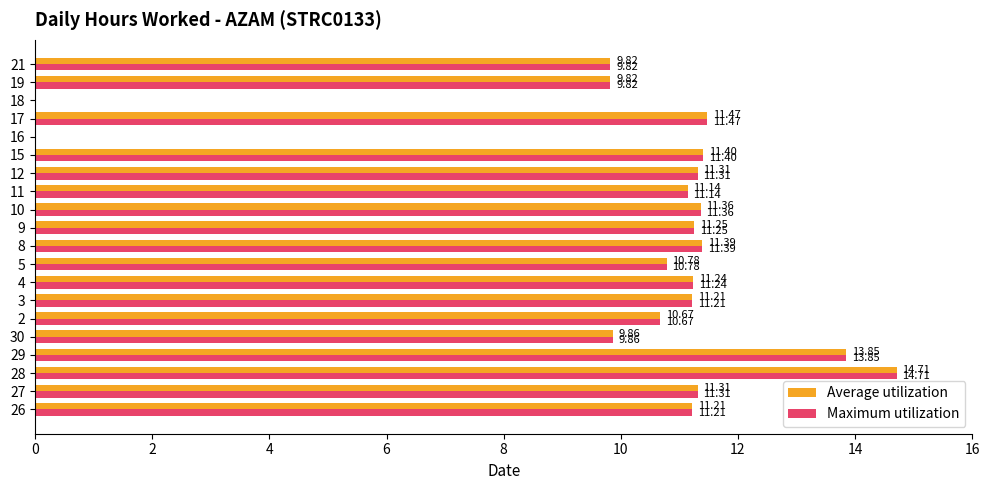

What is the total value across all series at 10?

22.7